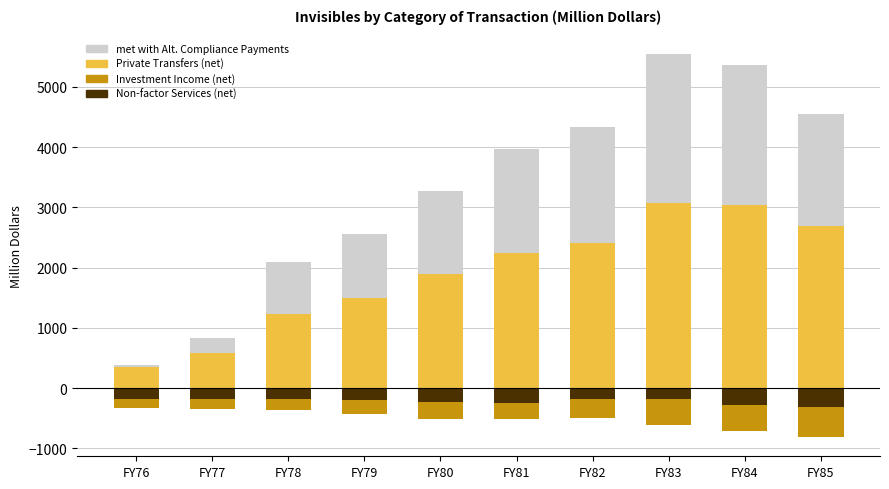

How many values in the Investment Income (net) series are below -261?

5